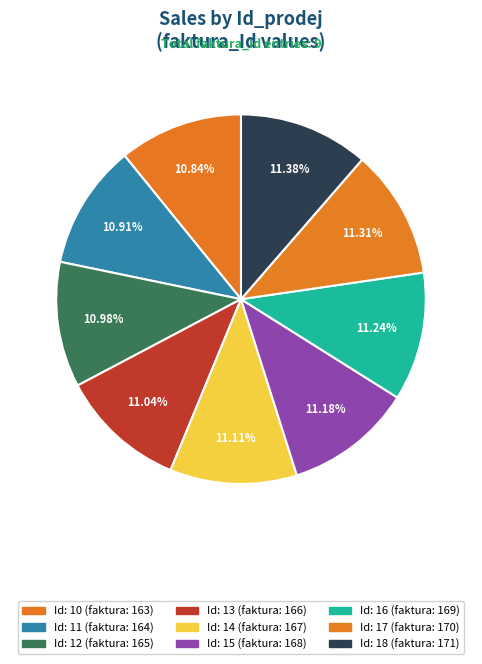

Which slice is the largest?

18